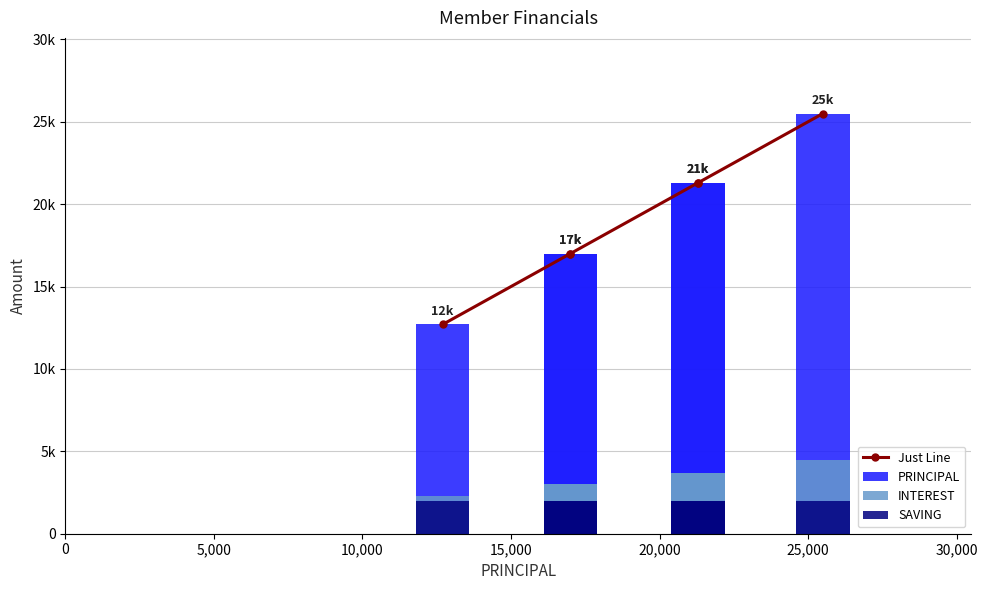

The value of PRINCIPAL at 10,000 is 22147. True or false?

False